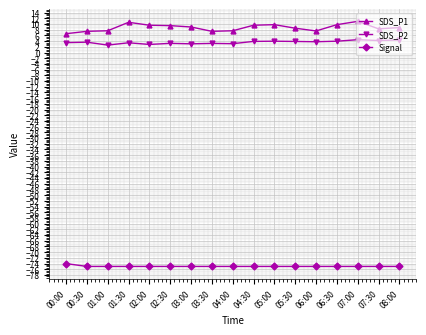

Is the value of Signal at 07:30 greater than the value of SDS_P1 at 06:30?

No